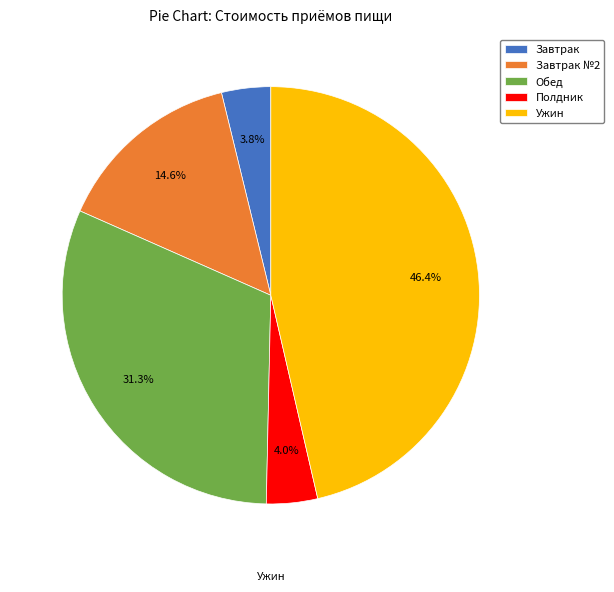

Is there any slice that represents more than half of the pie?

No